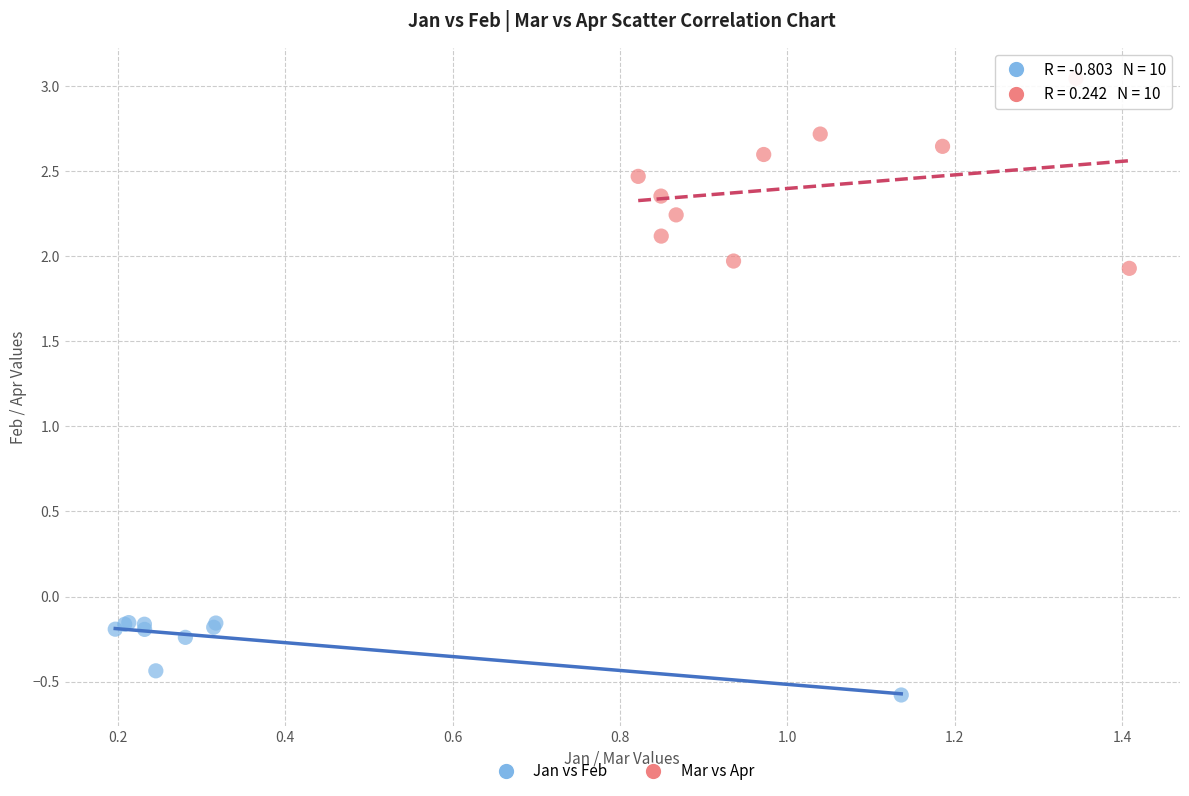

Which series reaches the minimum Y coordinate?

Jan vs Feb